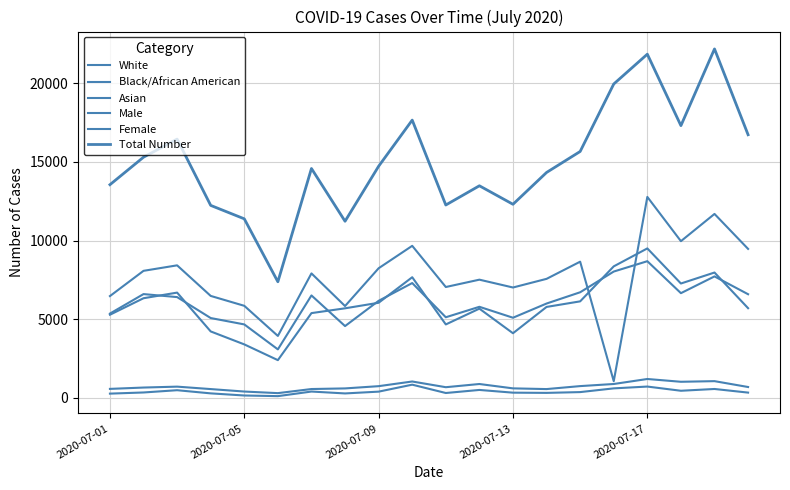

True or false: Total Number and Asian intersect in this chart.

False